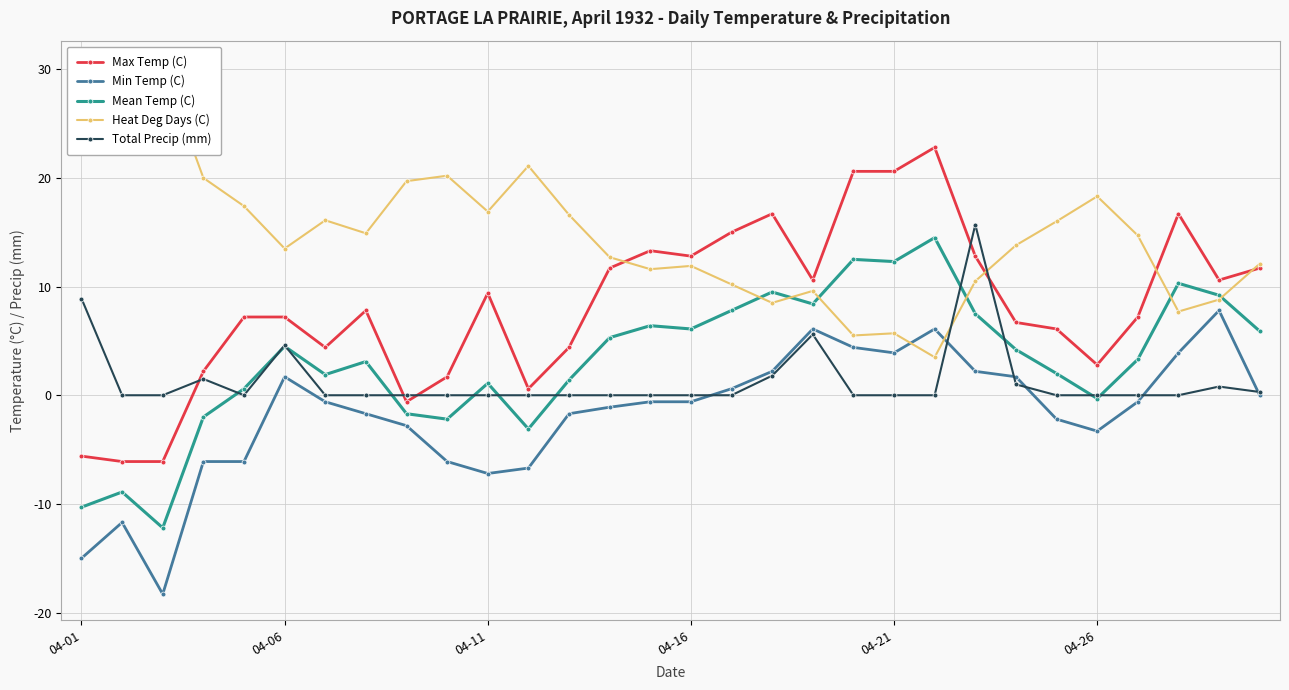

True or false: Min Temp (C) has more than 1 interior local peaks.

True